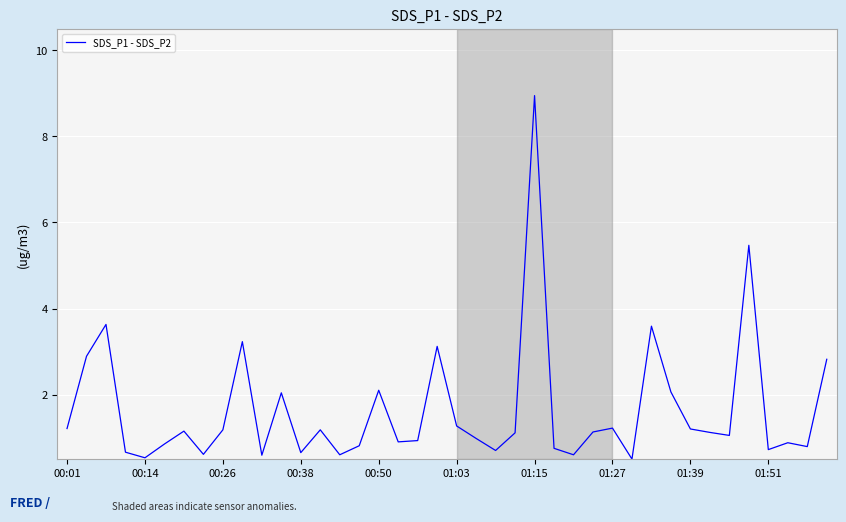

What is the maximum value shown in the chart?

9.0